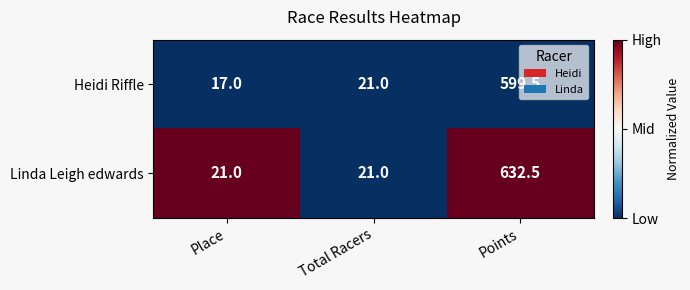

Which series changed the most between Total Racers and Points?

Linda Leigh edwards